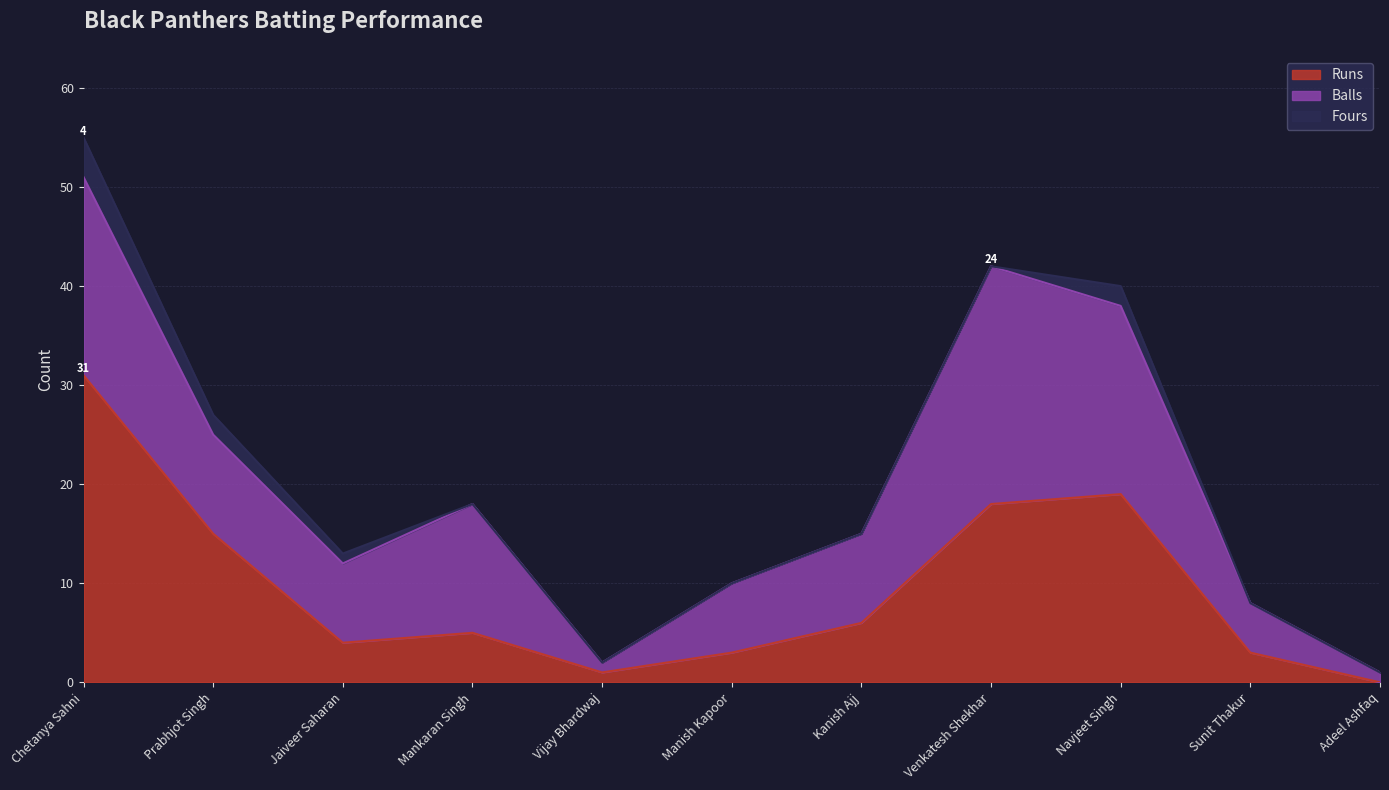

True or false: Runs has more than 1 points higher than both neighbors.

True